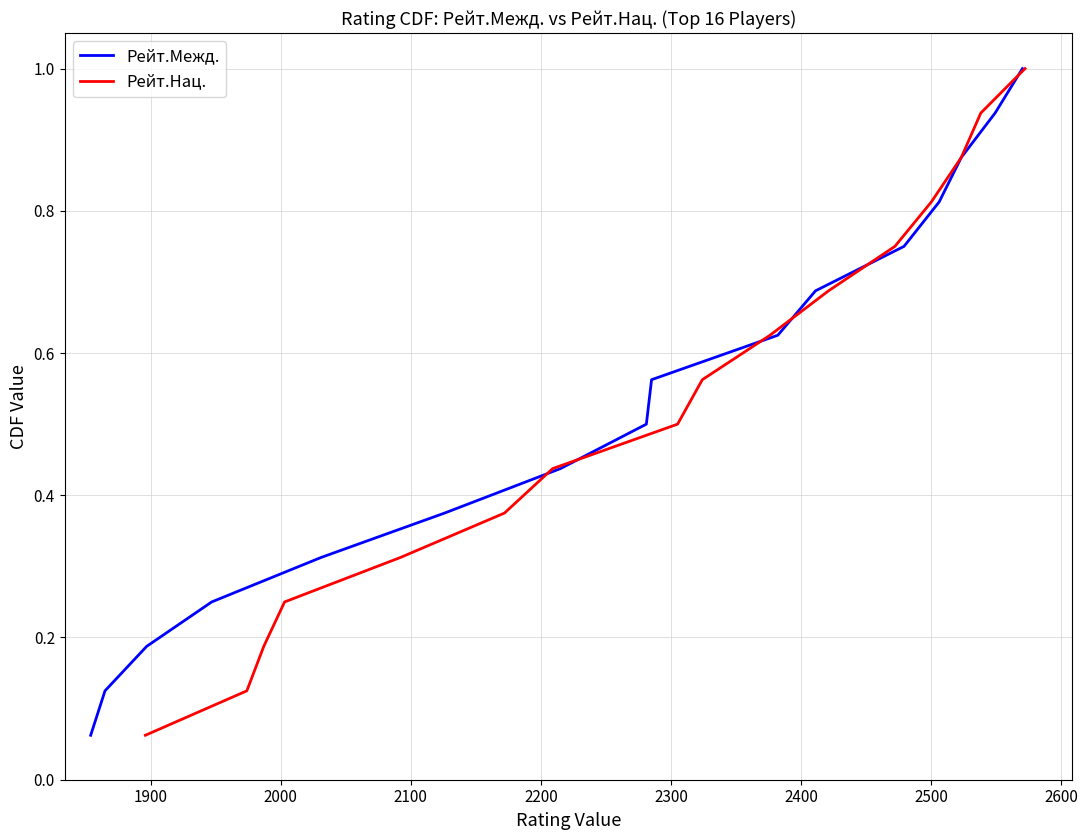

Is this an area chart (filled region under the line)?

No